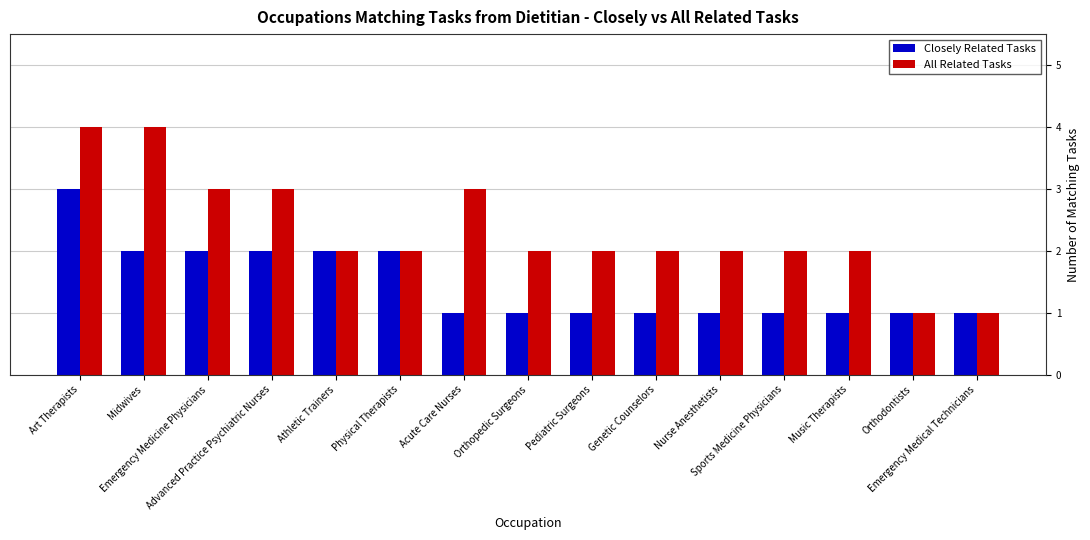

What is the average value of the Closely Related Tasks series?

1